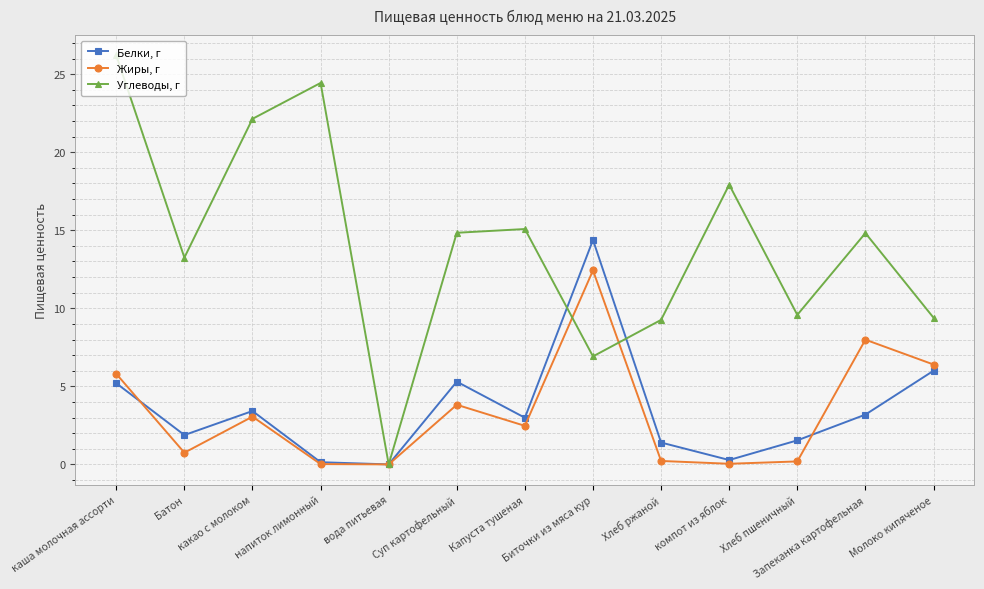

Rank the series at Батон from lowest to highest value.

Жиры, г, Белки, г, Углеводы, г